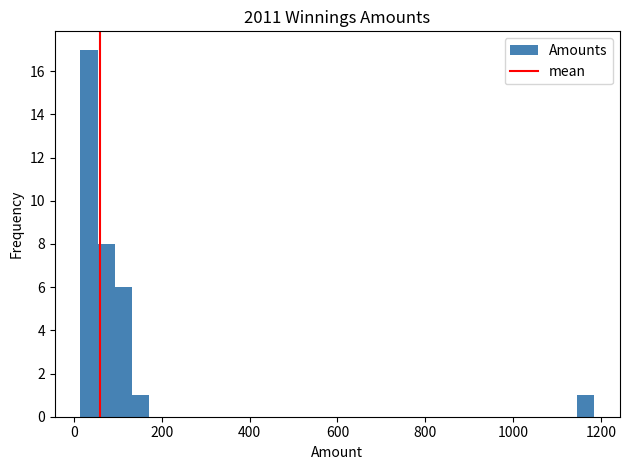

Read against the x-axis, roughly where is the centre of the tallest bar?

40